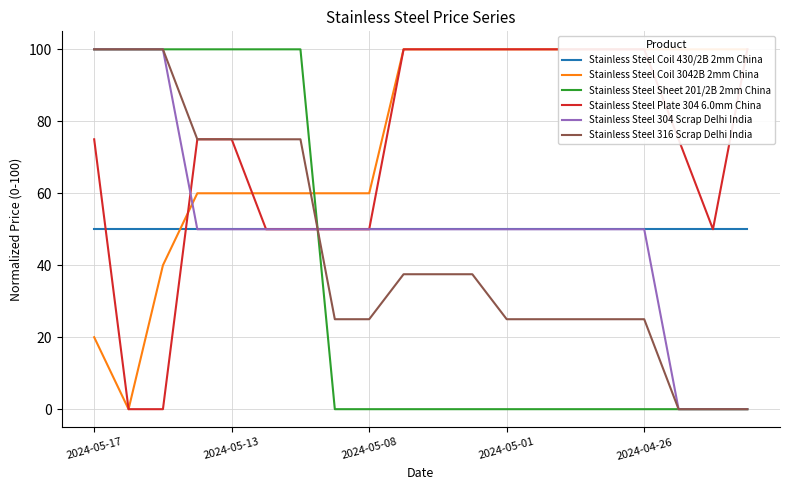

True or false: Stainless Steel Coil 430/2B 2mm China has more than 1 points higher than both neighbors.

False